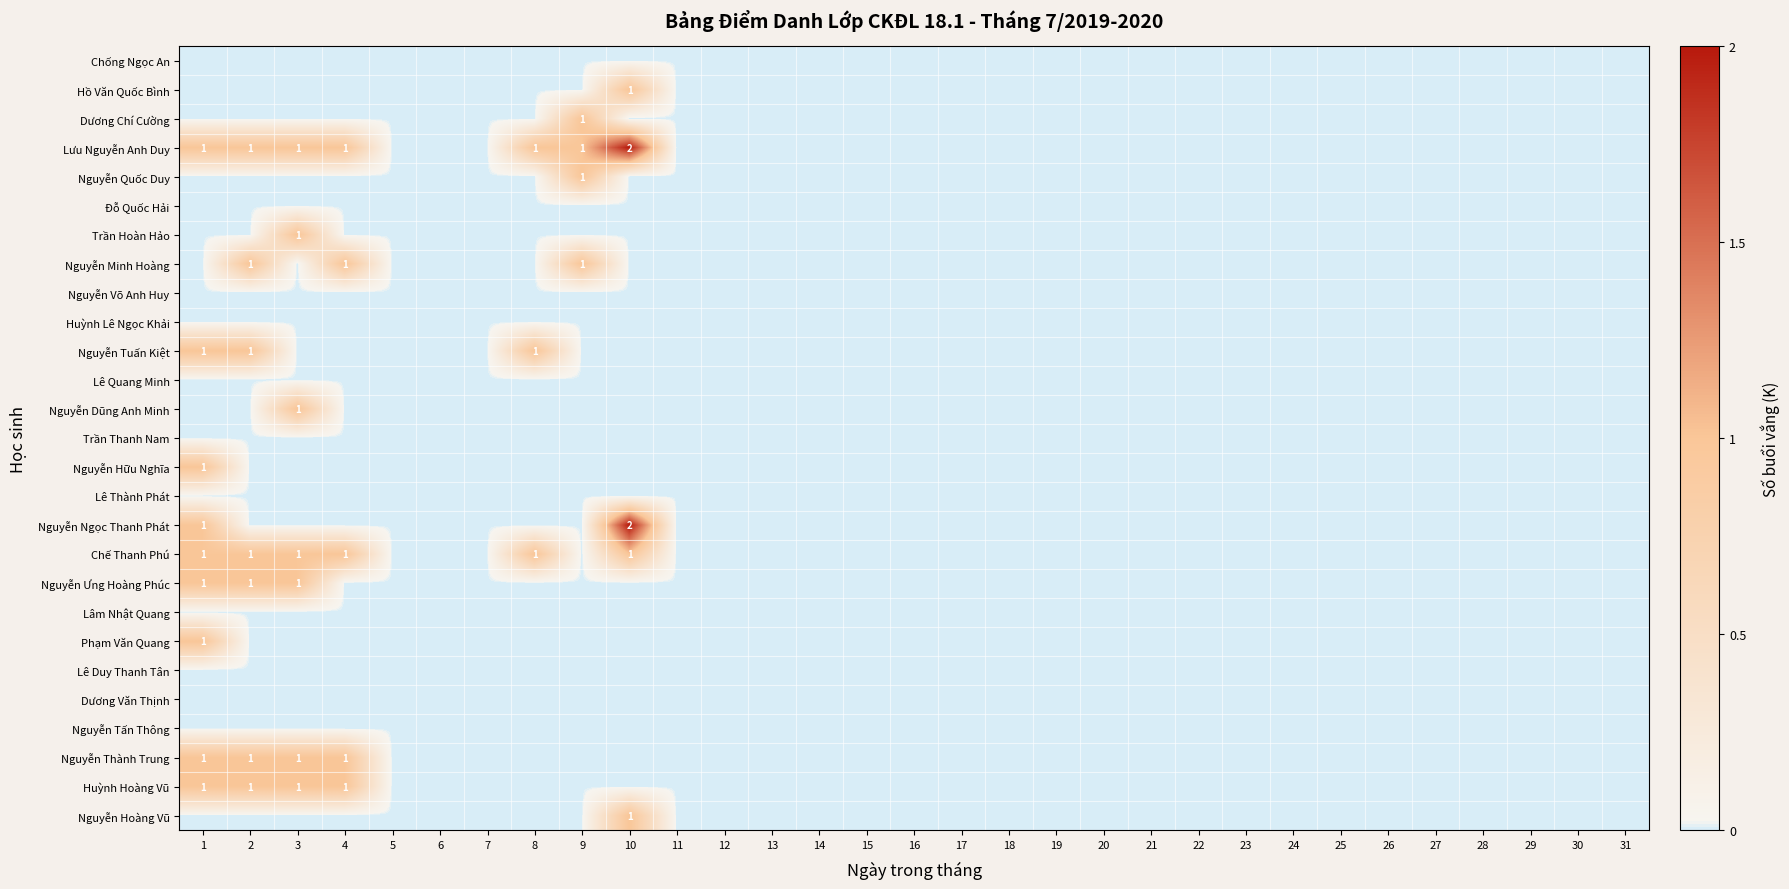

What is the sum of all Dương Chí Cường values?

1